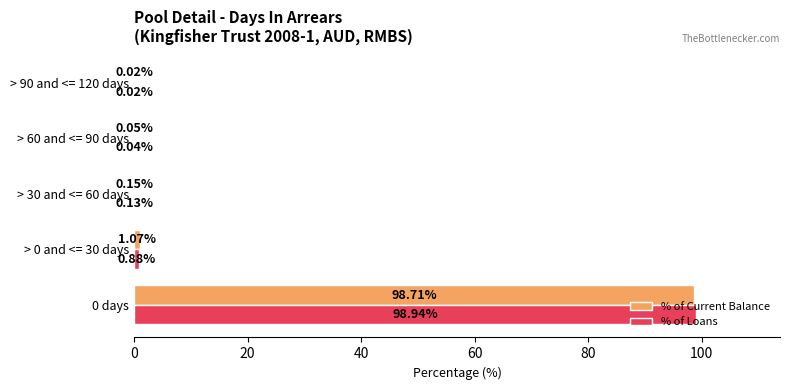

Is the value of % of Loans at > 60 and <= 90 days greater than the value of % of Current Balance at > 0 and <= 30 days?

No